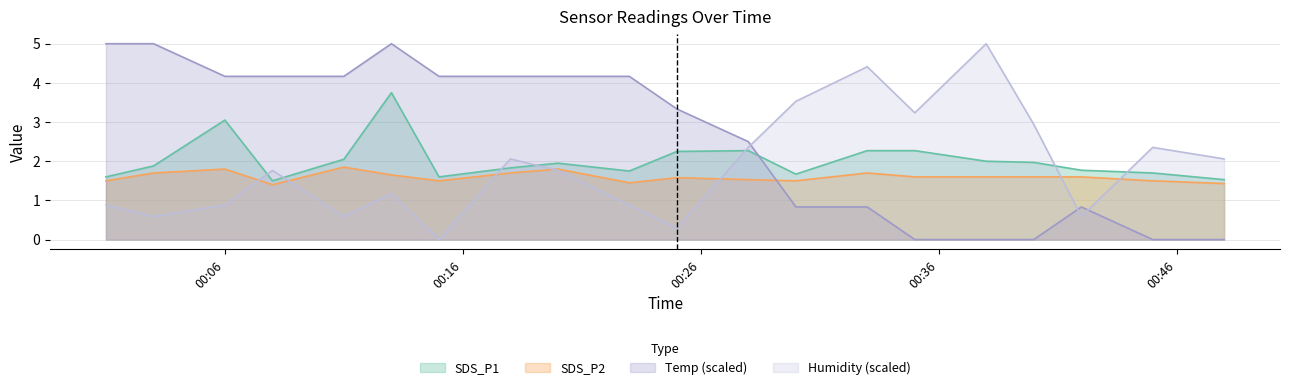

In Temp, how many points are higher than both neighbors (excluding endpoints)?

2